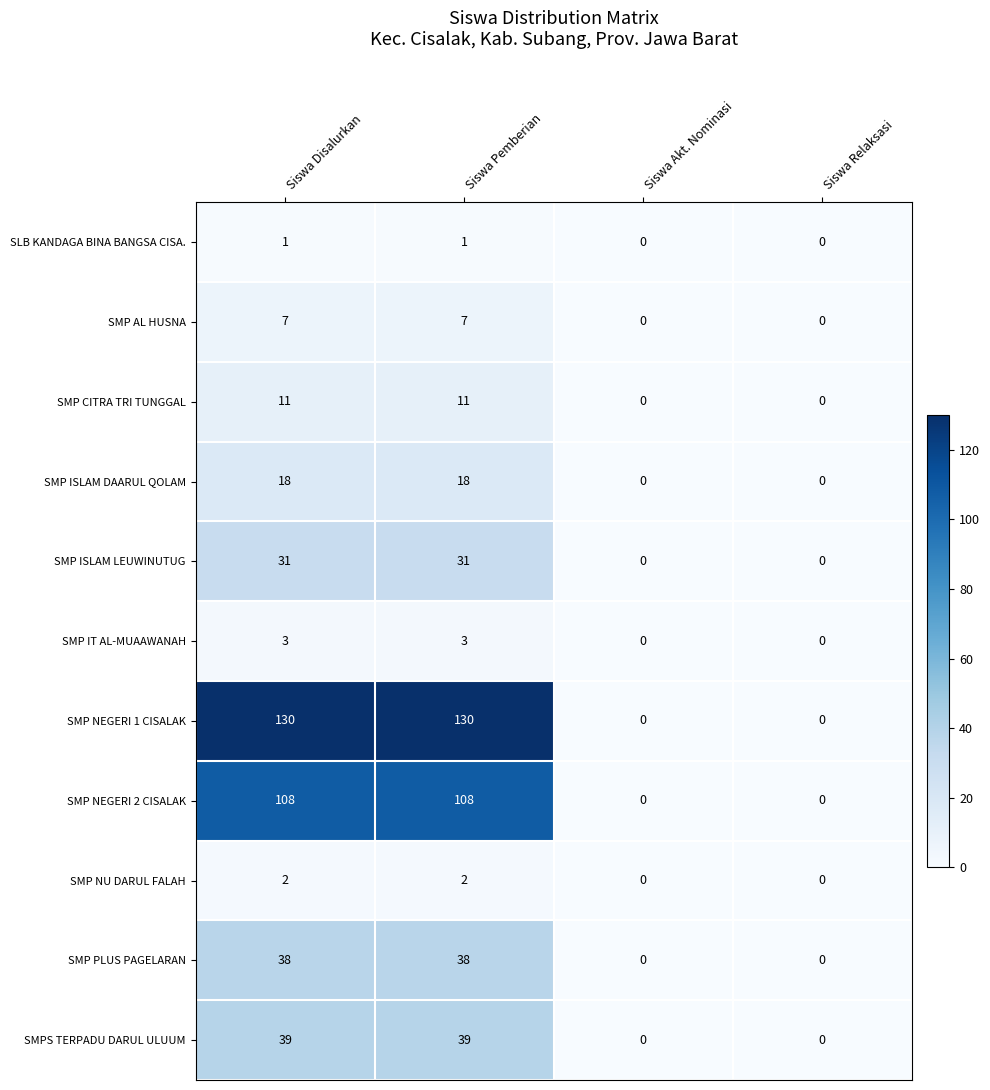

What is the difference between the maximum and minimum values in the SMP IT AL-MUAAWANAH series?

3